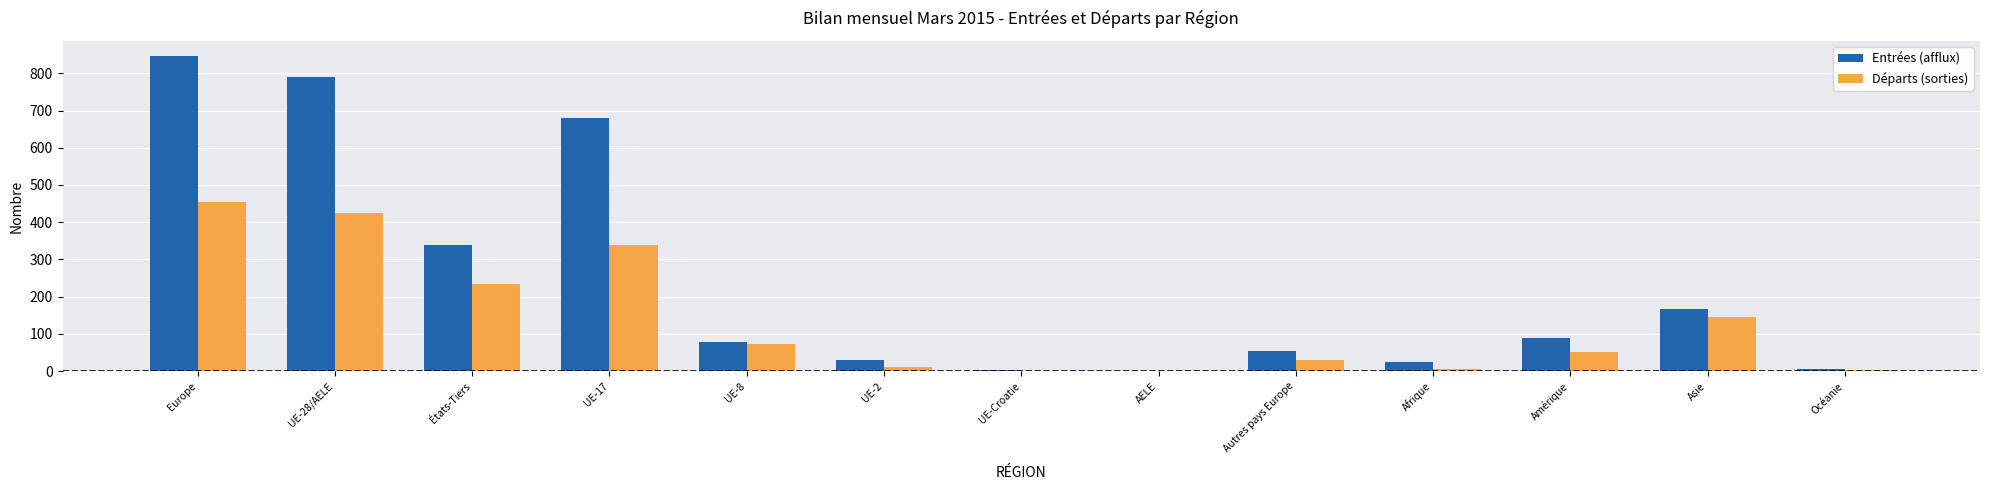

What is the sum of the Départs (sorties) values at UE-17 and Asie?

484